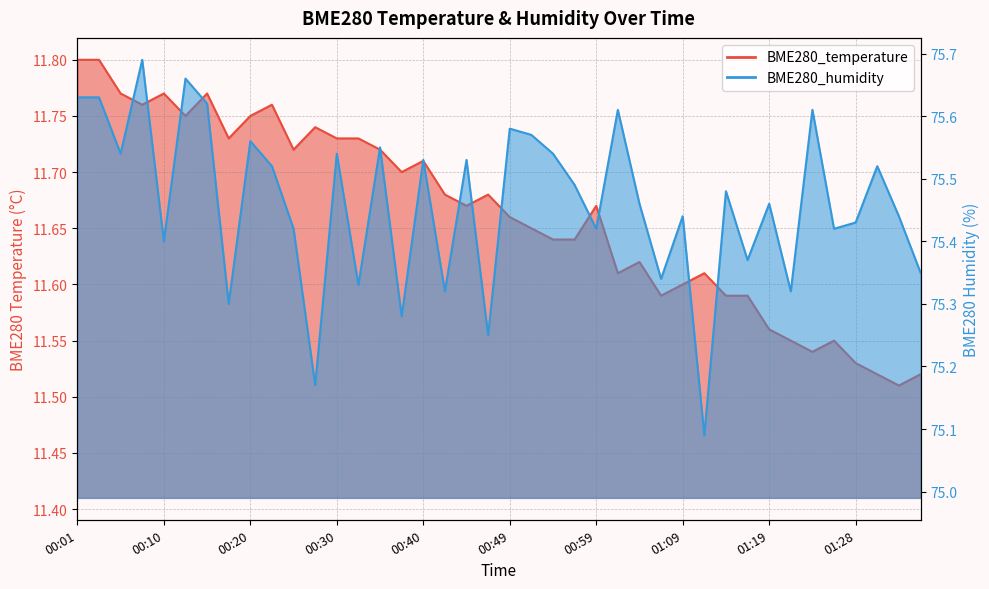

In BME280_temperature, how many points are higher than both neighbors (excluding endpoints)?

10